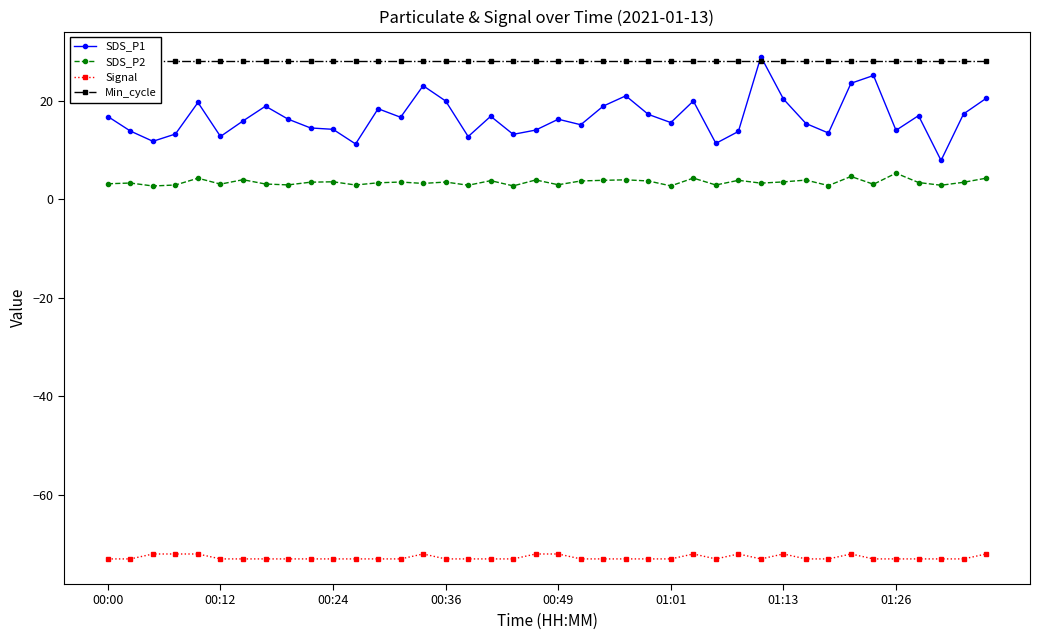

Which series has the largest total across all categories?

Min_cycle